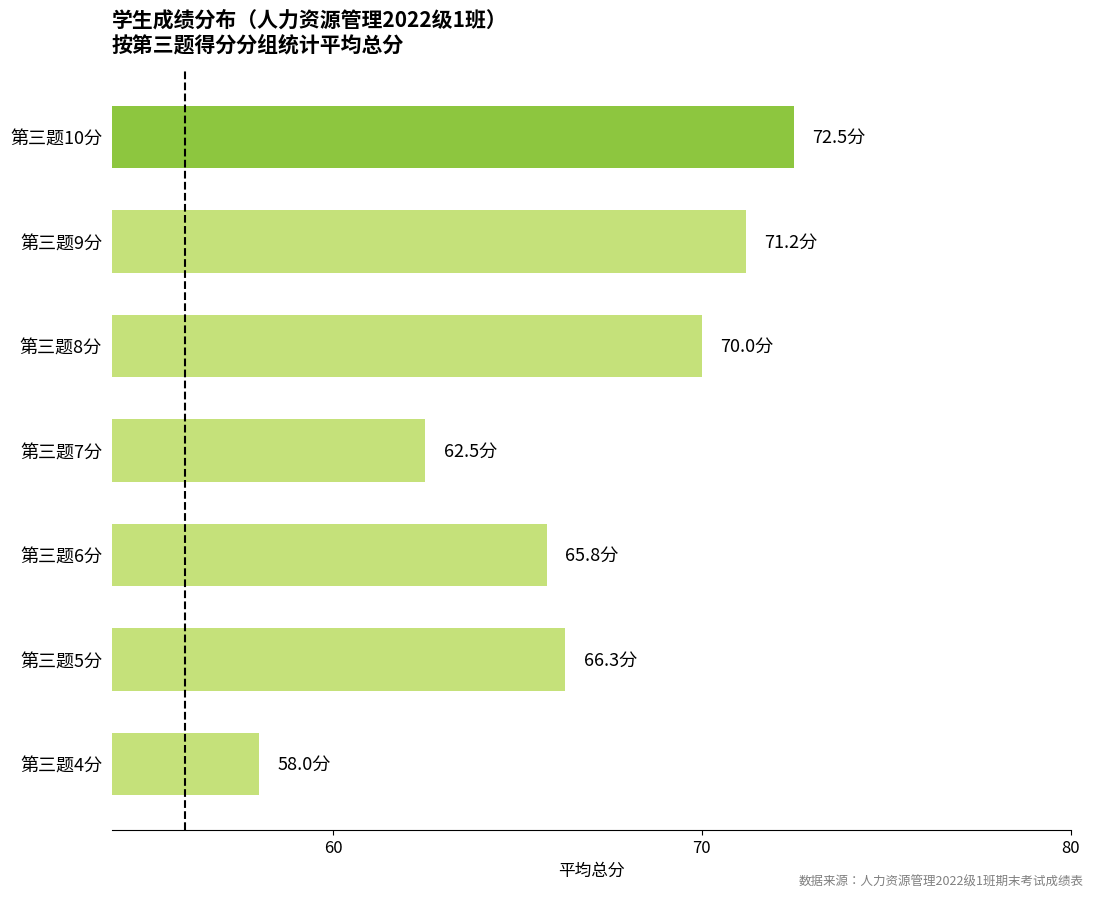

What value does the data have at 第三题5分?

66.3